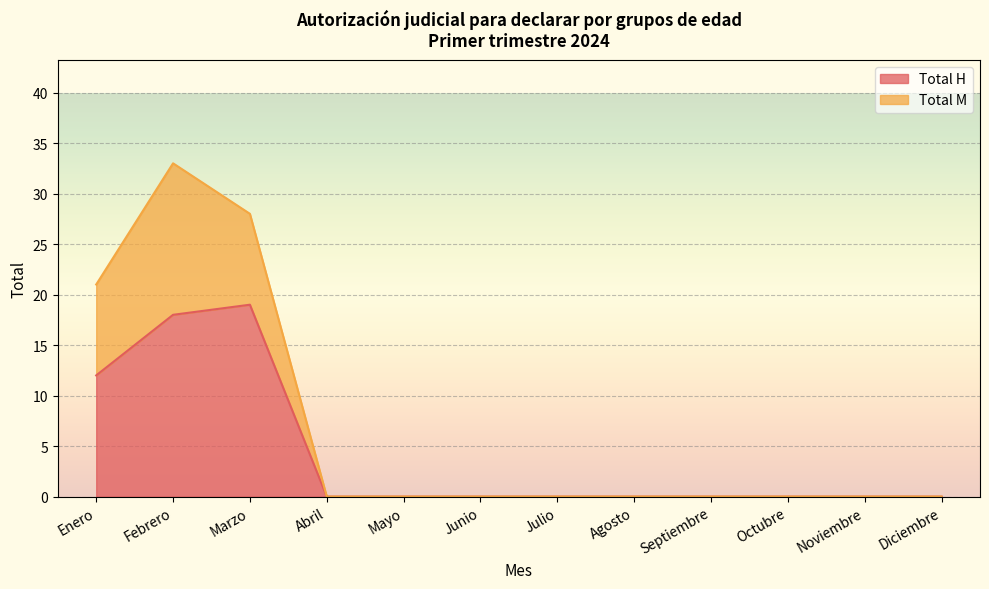

True or false: Total H and Total M cross at least once.

False